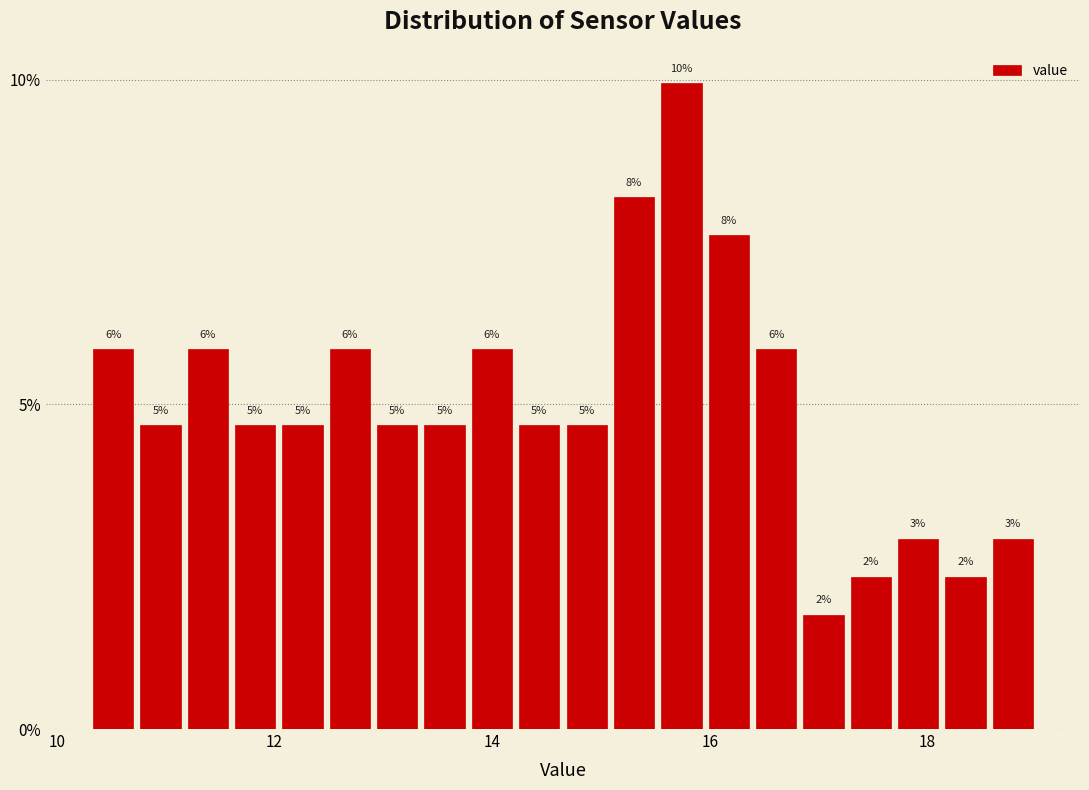

Around what value on the x-axis is the tallest bar? Give the approximate position of its centre, as read against the axis.

15.8